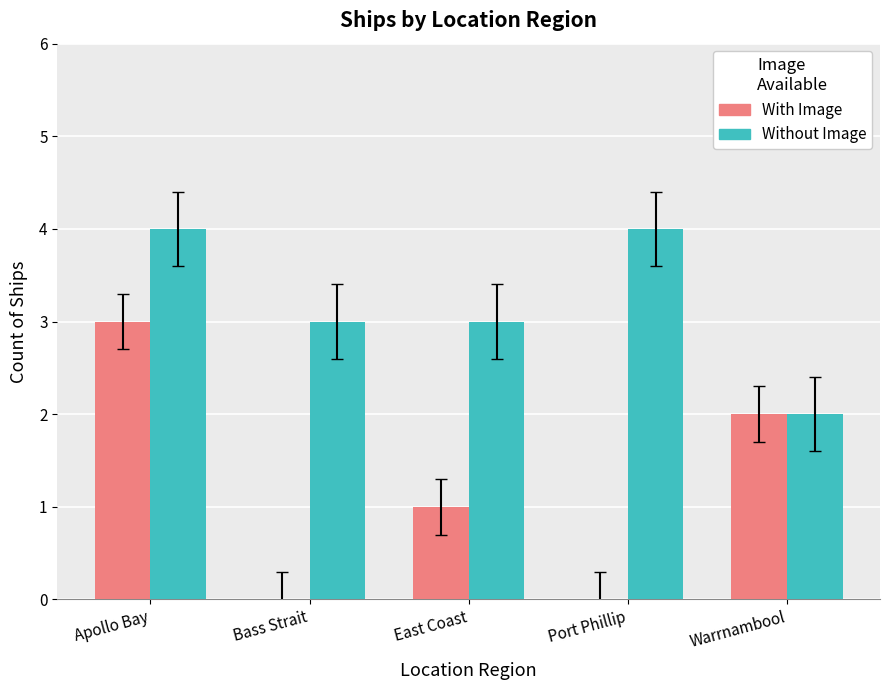

How many groups of bars are there?

5